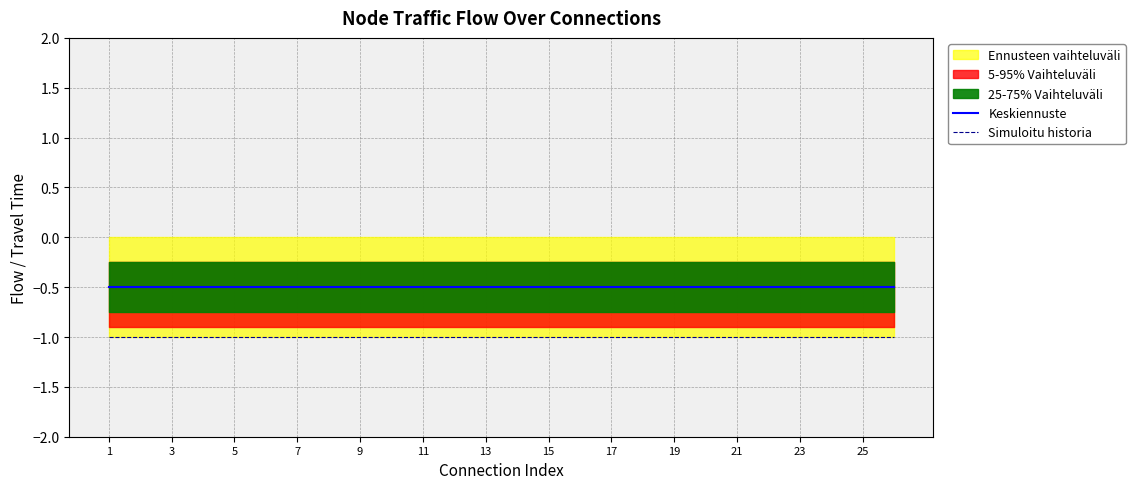

The value of Simuloitu historia at 21 is -0.3. True or false?

False